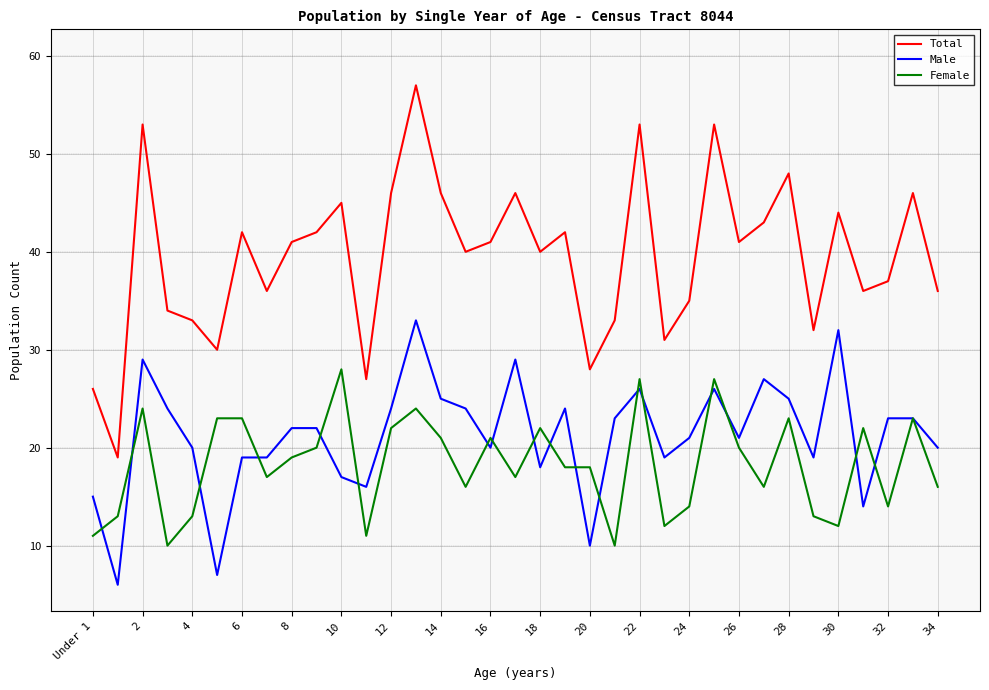

What is the maximum value shown in the chart?

57